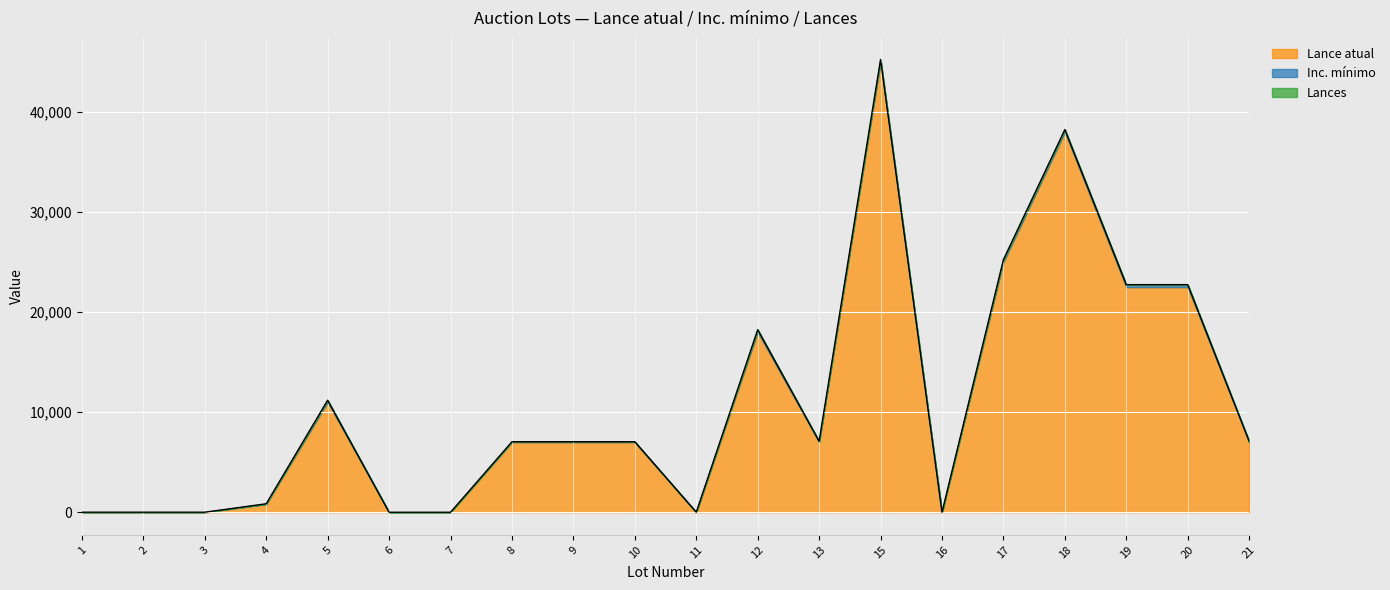

How many lines are shown in the chart?

3